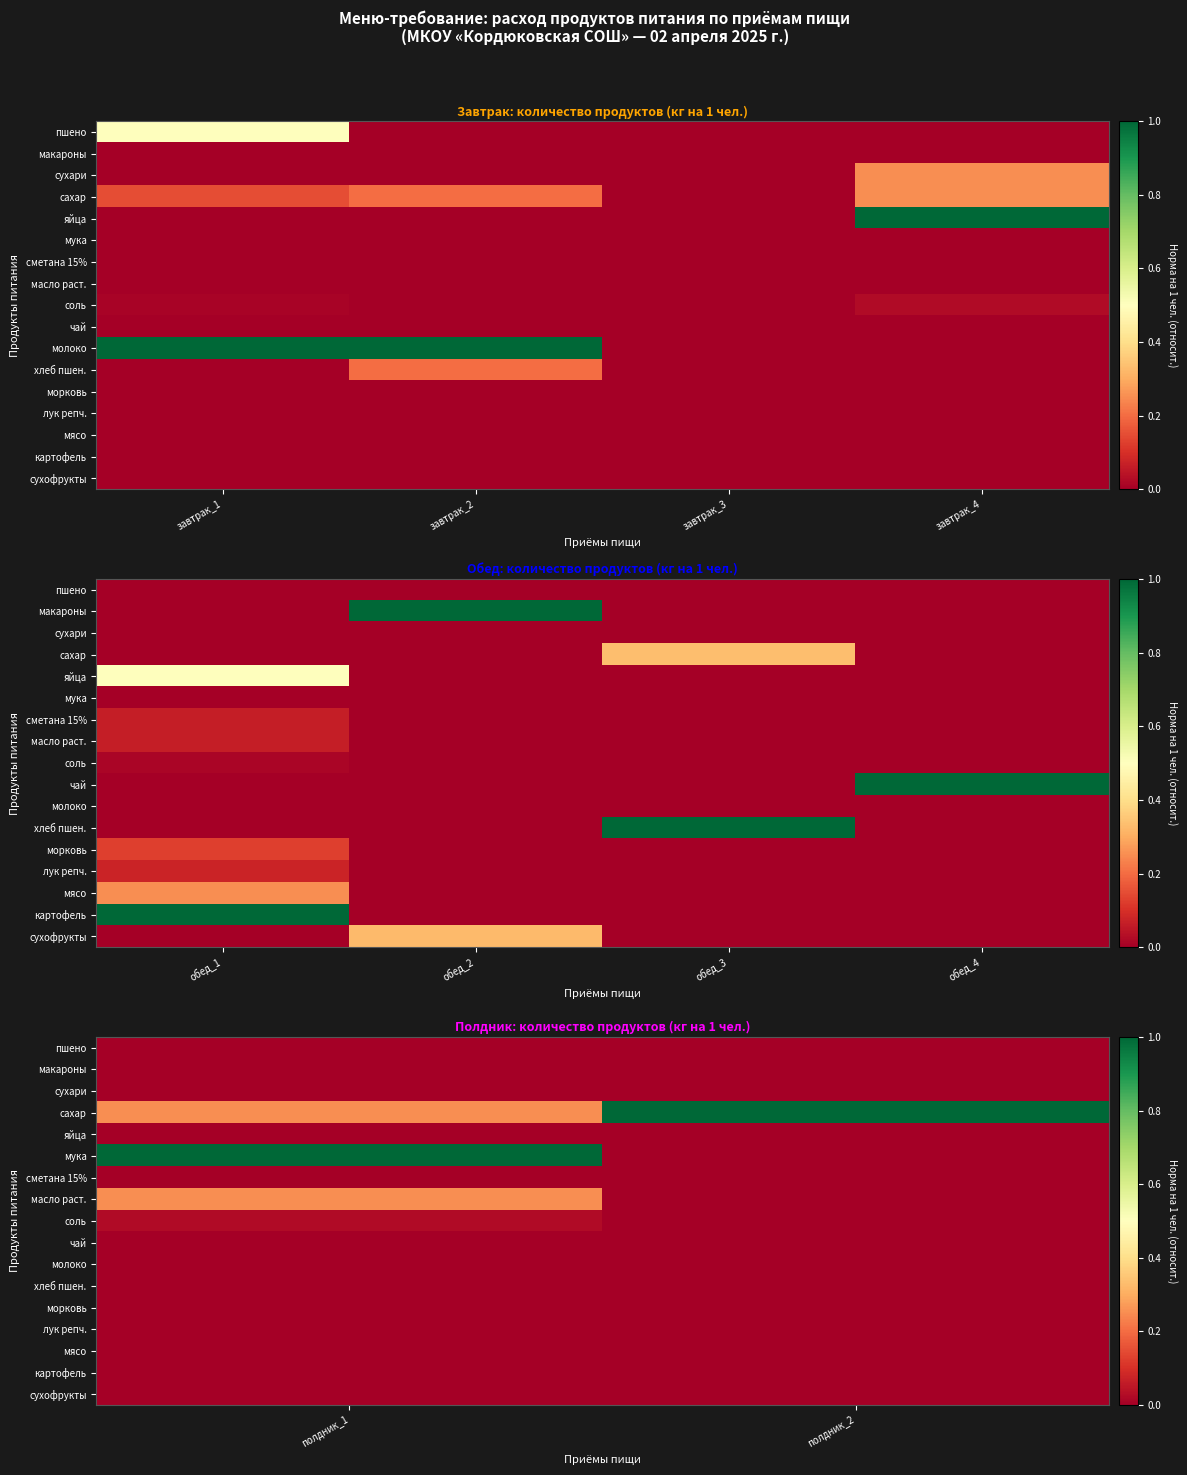

Is it true that сухари equals 0.0 at полдник_1?

True